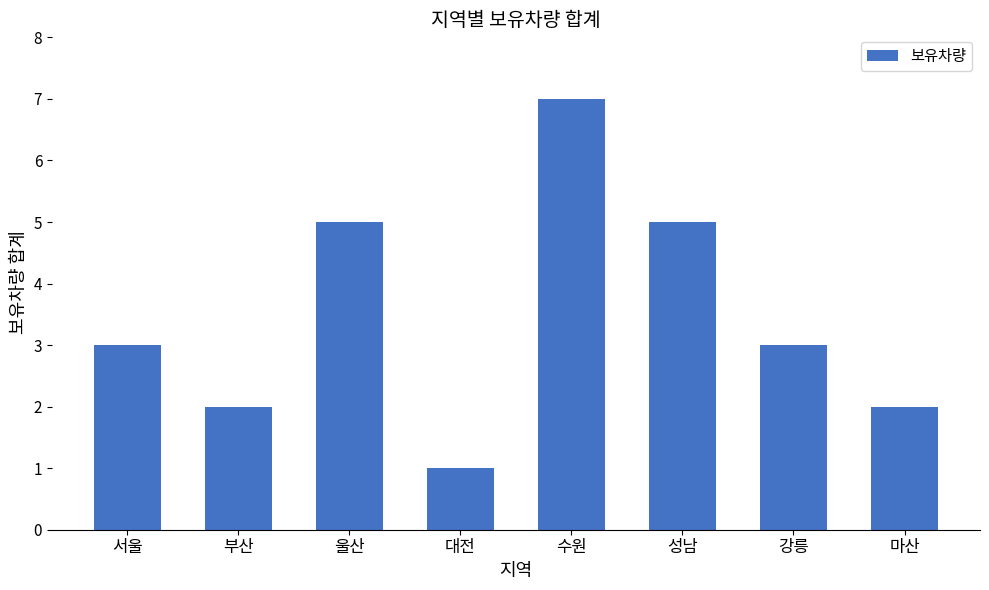

Count the values in the range 2 to 5.

6